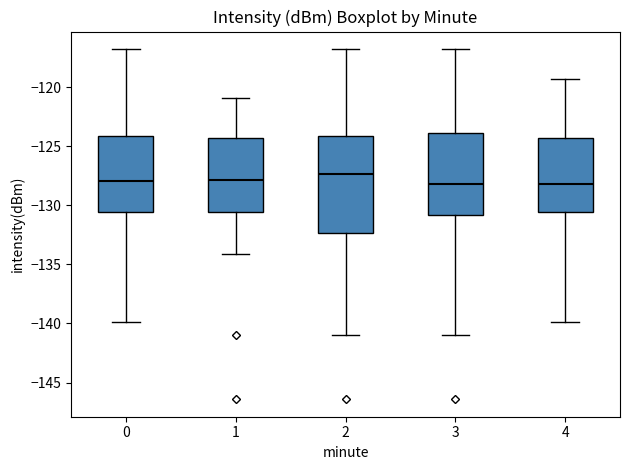

Reading left to right, read every box against the y-axis: the position of its median line, the range the box covers, and the ends of its whiskers. The values are not printed on the chart, so give them approximately, as read against the axis.

0: median -128.0, box -130.5 to -124.0, whiskers -140.0 to -117.0
1: median -128.0, box -130.5 to -124.5, whiskers -134.0 to -121.0
2: median -127.5, box -132.5 to -124.0, whiskers -141.0 to -117.0
3: median -128.0, box -131.0 to -124.0, whiskers -141.0 to -117.0
4: median -128.0, box -130.5 to -124.5, whiskers -140.0 to -119.5